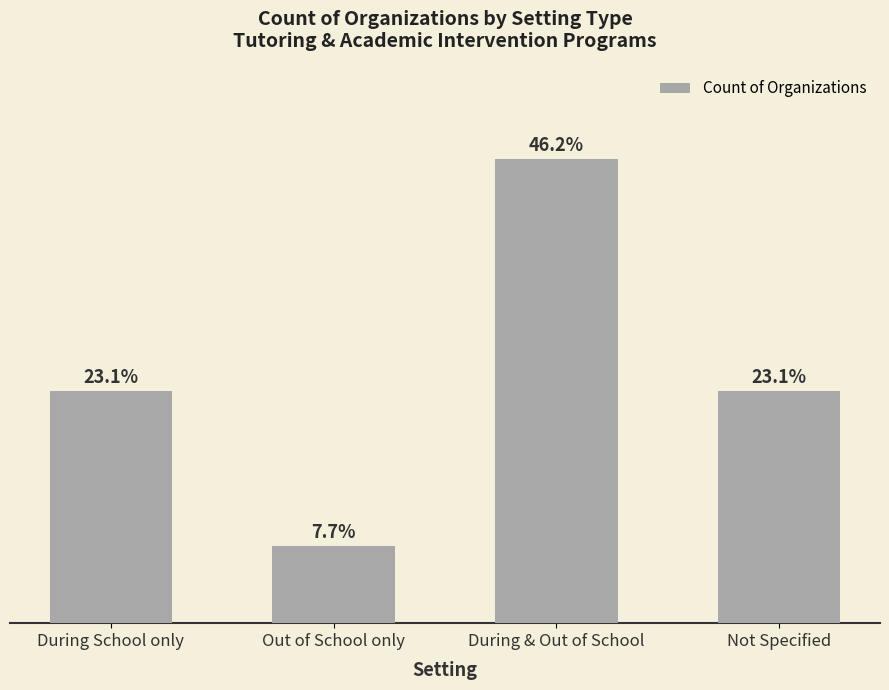

Are the bars horizontal?

No